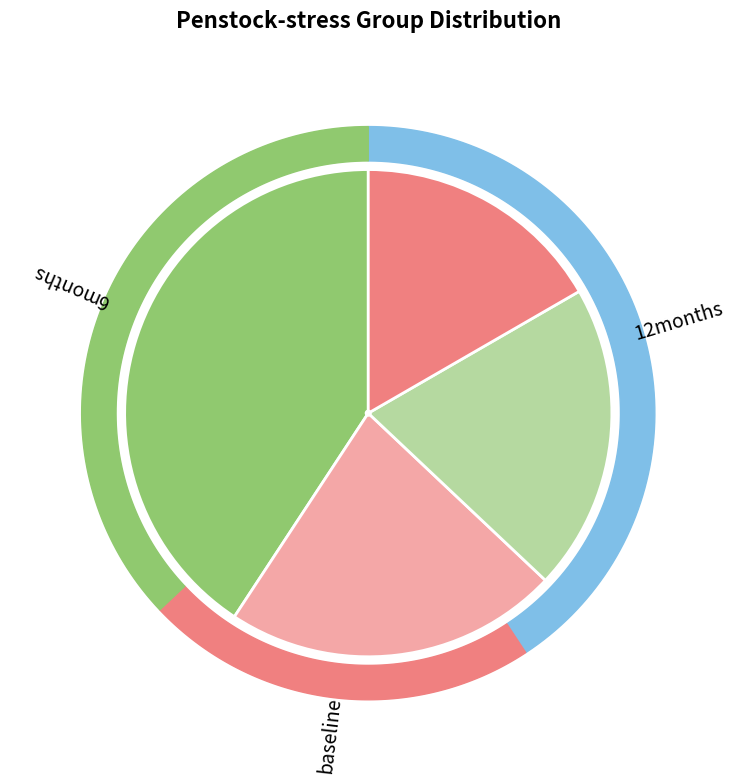

Does 3 represent more than half of the total?

No